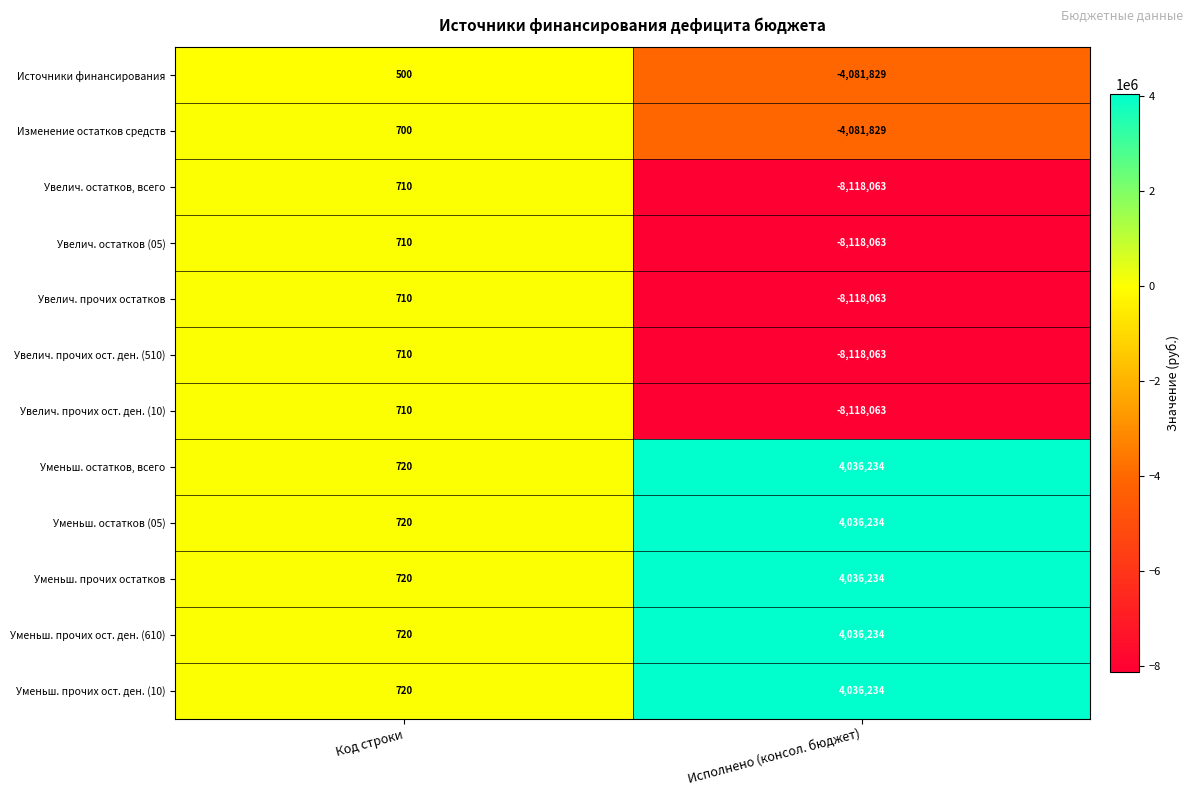

At which category does the chart reach its minimum across all series?

Исполнено (консол. бюджет)